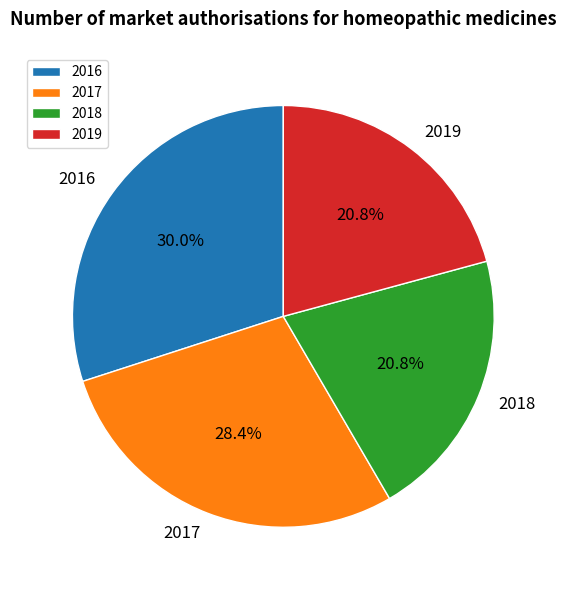

To the nearest percent, what is the difference between the largest and smallest slice percentages?

9%